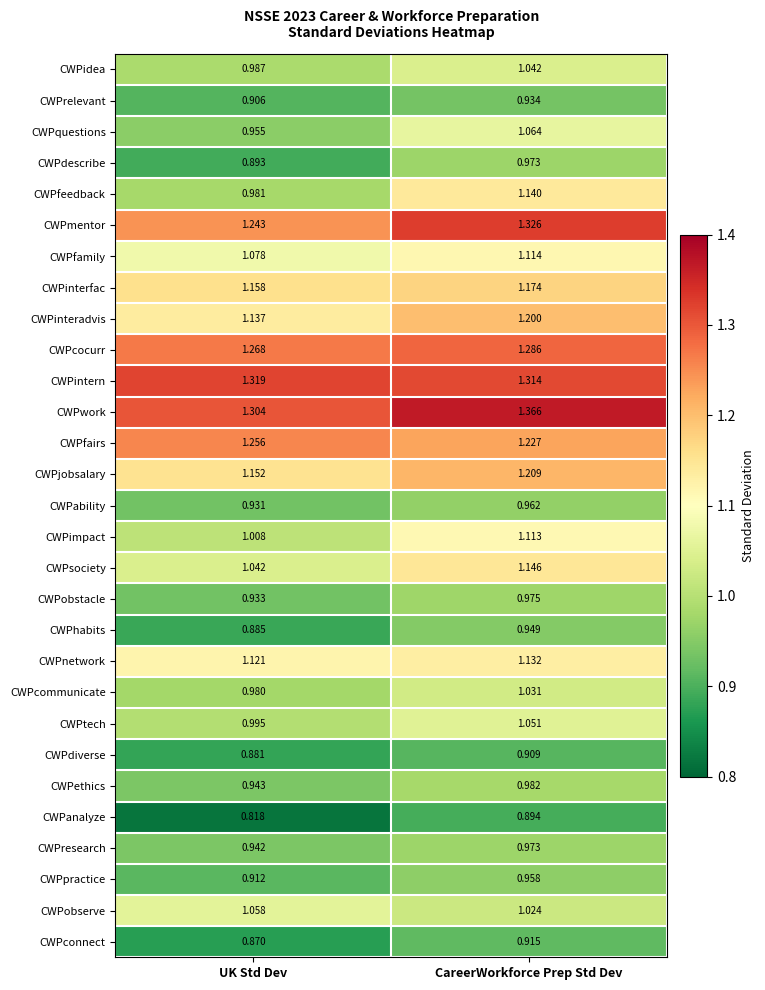

At which category does the chart reach its peak across all series?

CareerWorkforce Prep Std Dev